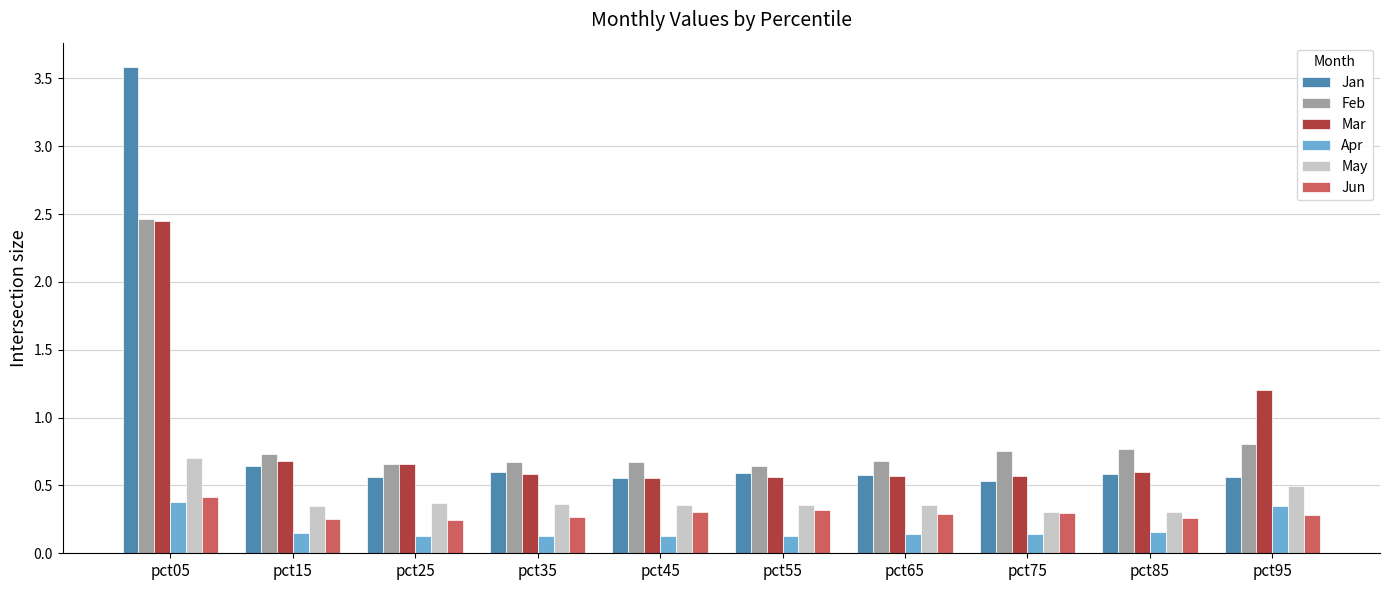

Is the value of May at pct35 greater than the value of Feb at pct75?

No